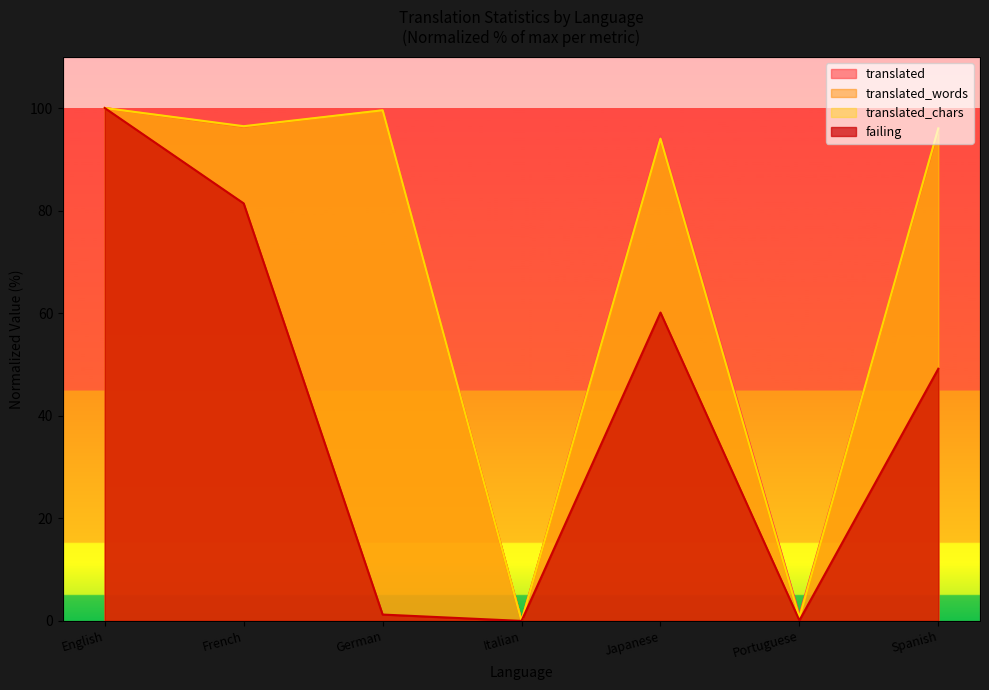

What is the value of the translated_words point at the 7th from the left?

95.9